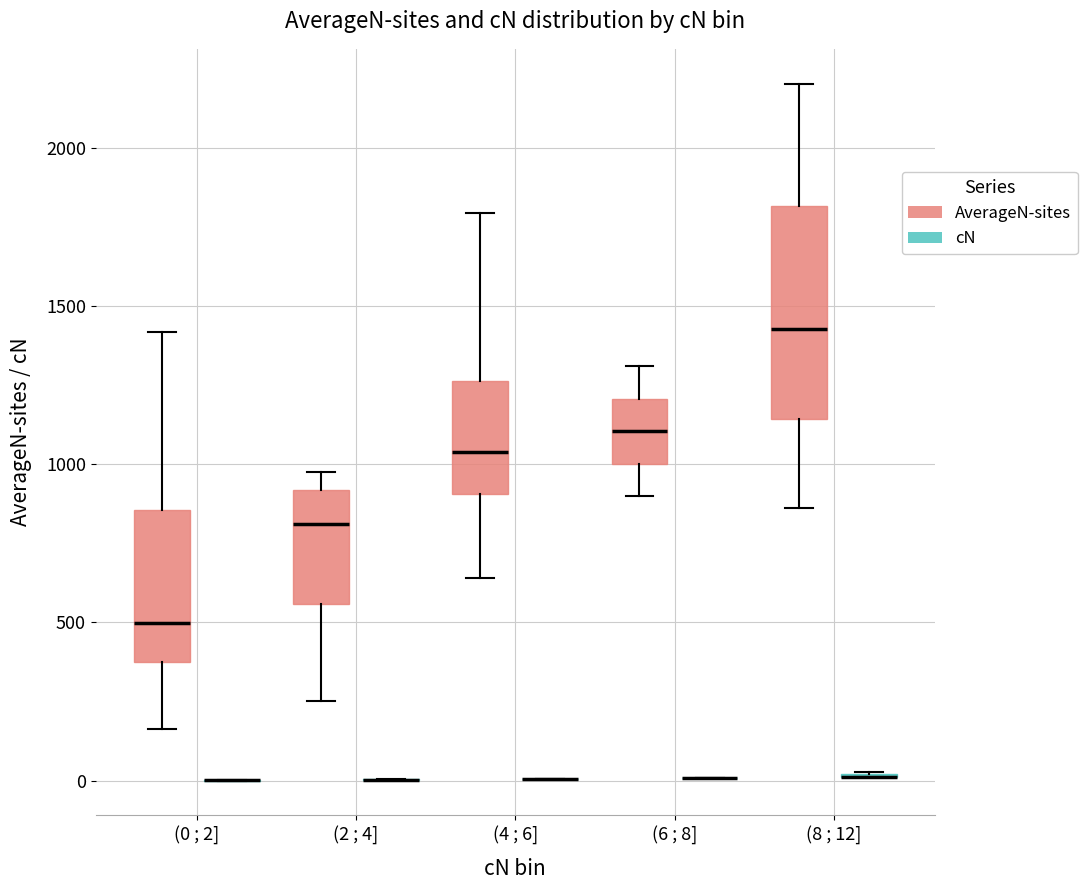

Comparing the boxes themselves (not the whiskers), which one is the tallest?

(8 ; 12] (AverageN-sites)